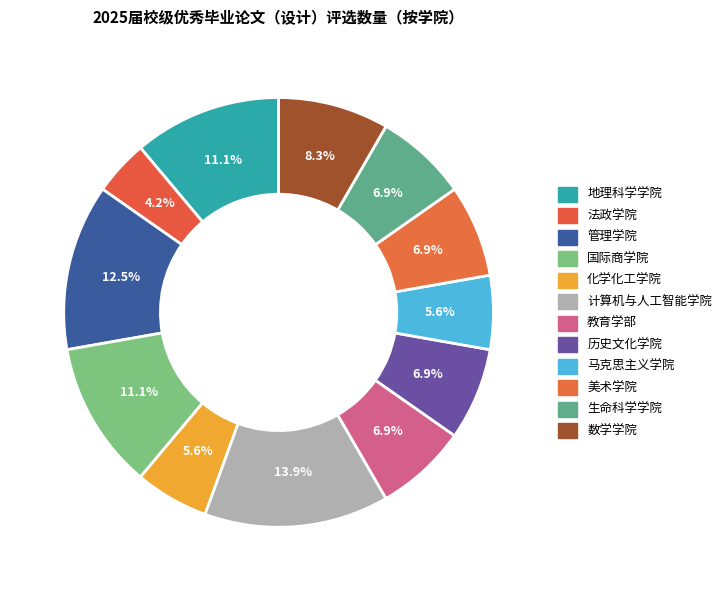

Count the number of slices in the pie.

12